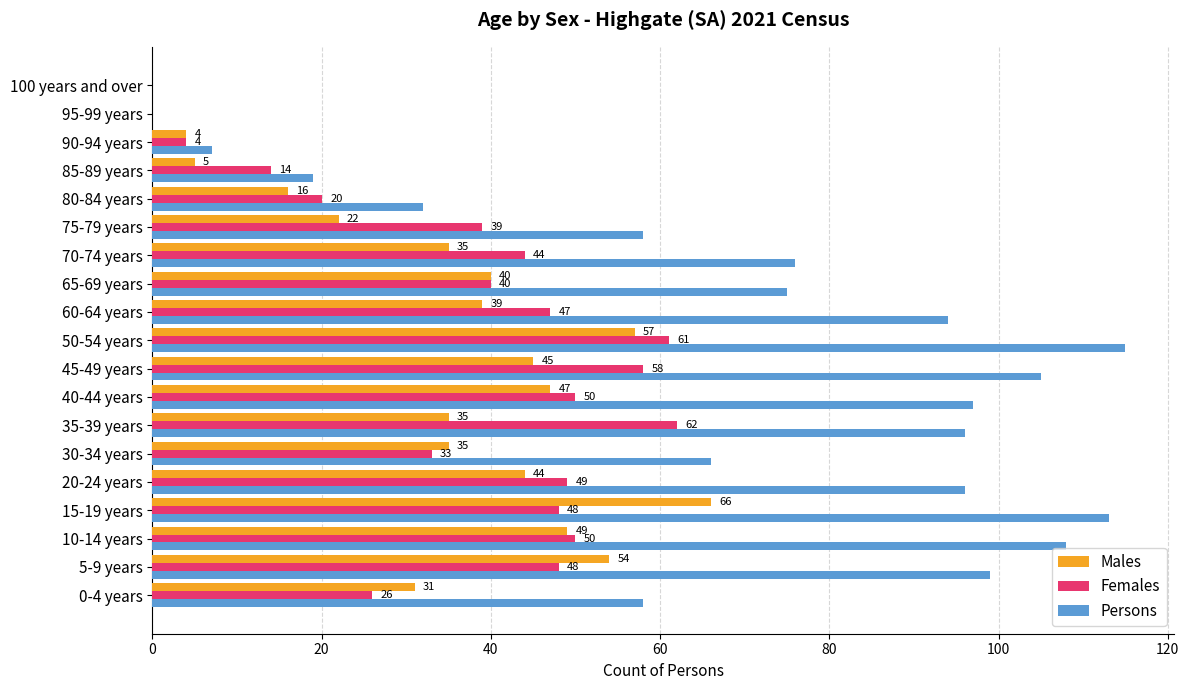

Which series has the largest range (max minus min)?

Persons